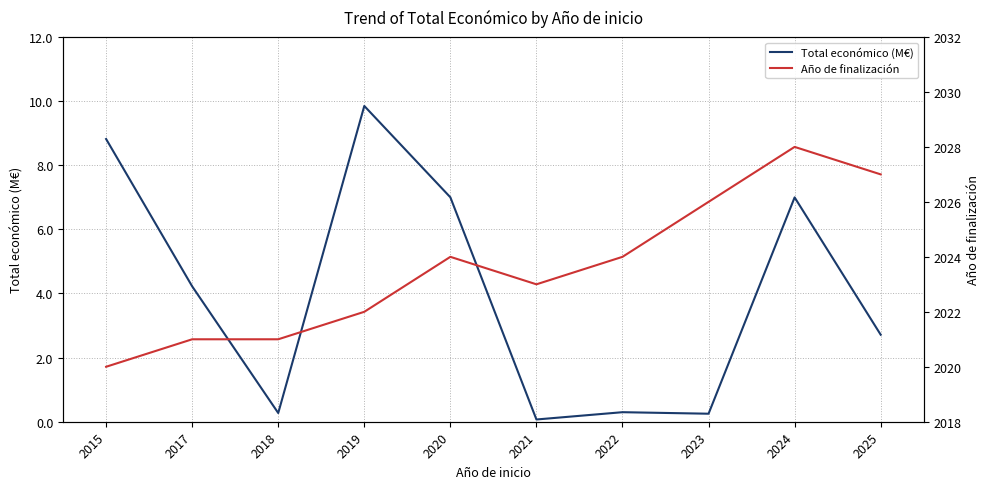

What is the difference between the Año de finalización values at 2023 and 2019?

4.0